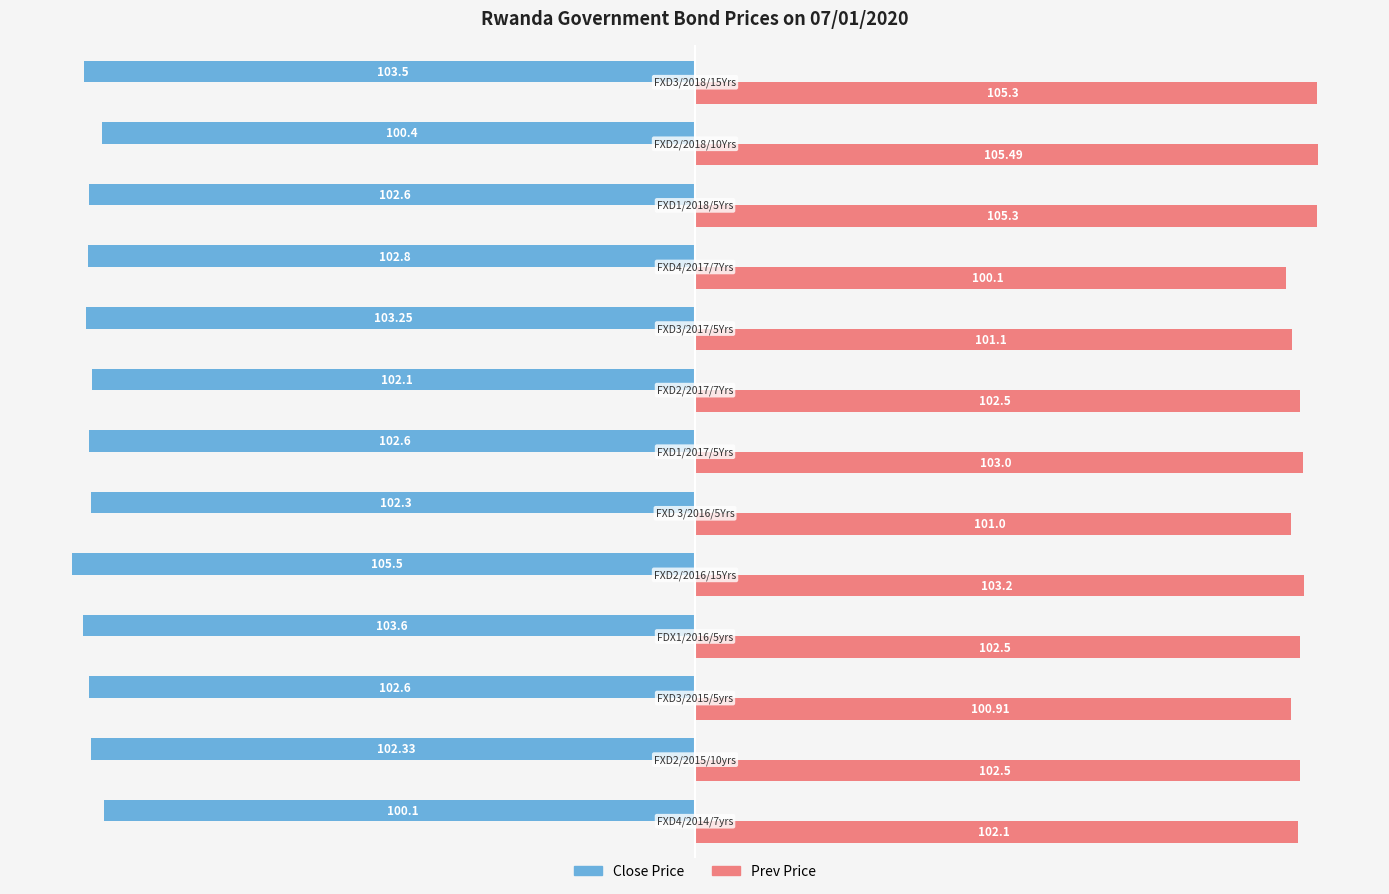

Which series has the widest spread of values?

Close Price